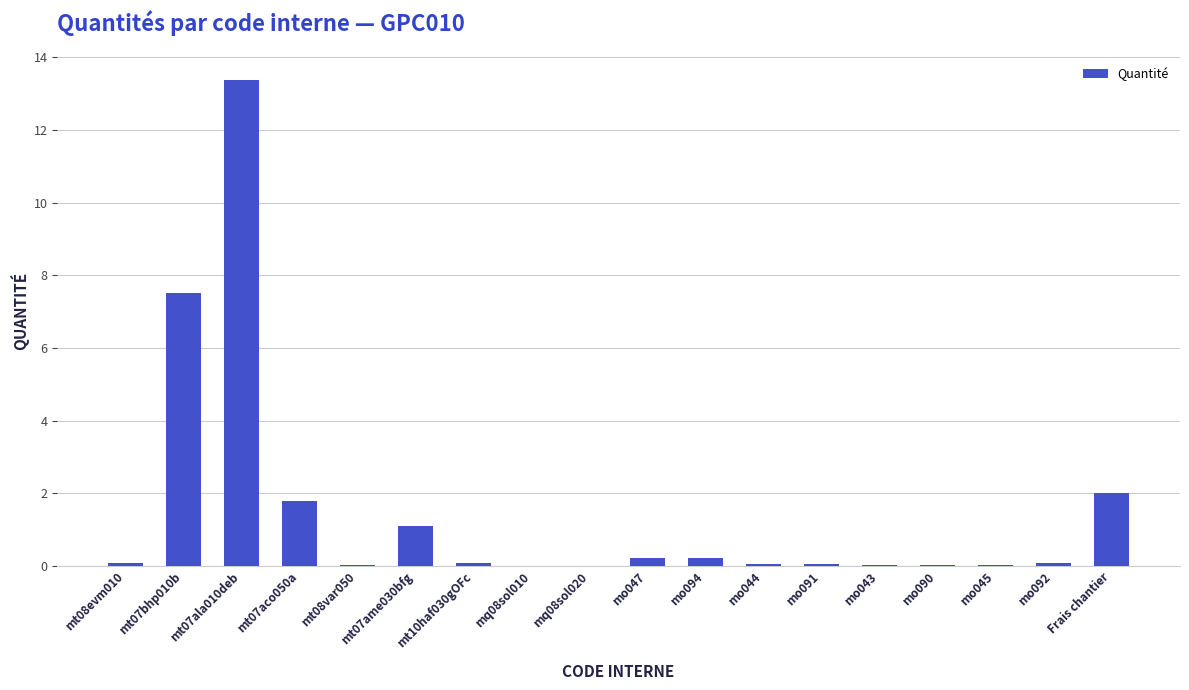

What is the average value?

1.5